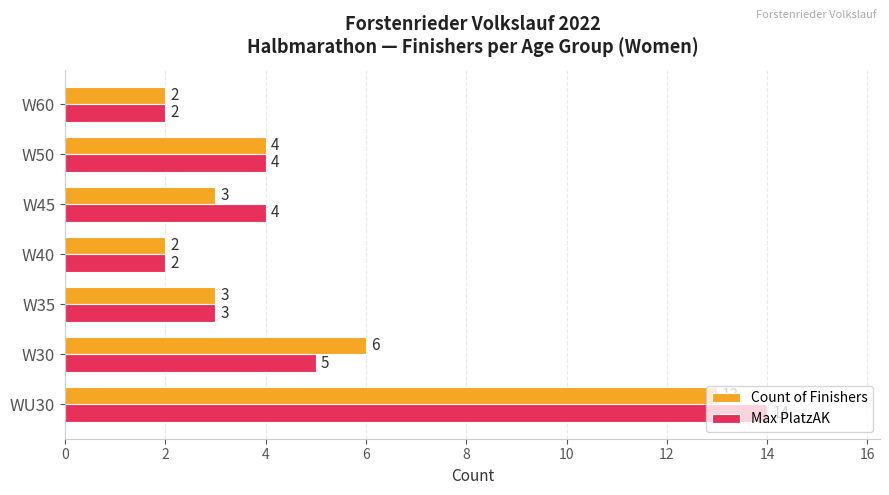

What is the average value of the Count of Finishers series?

5